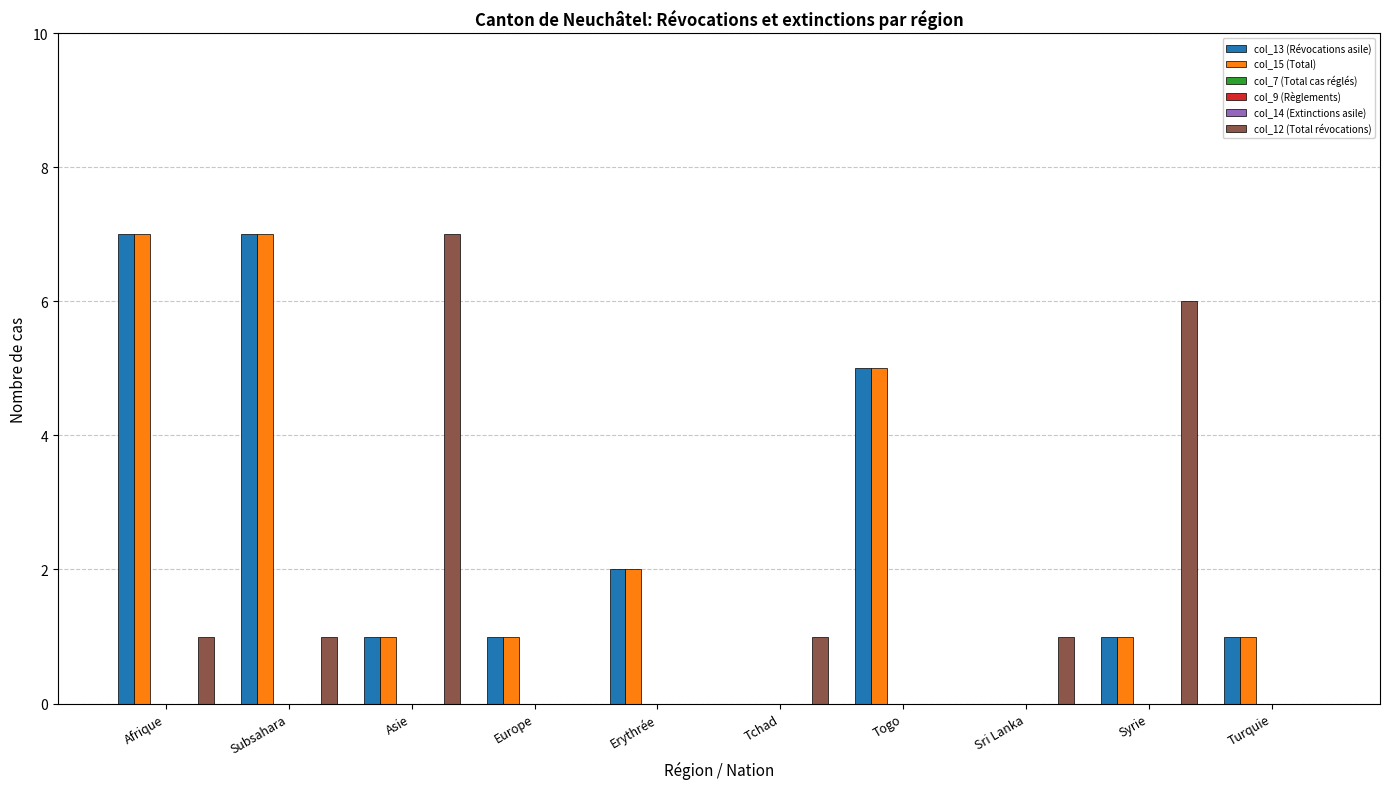

Count the number of categories in the chart.

10